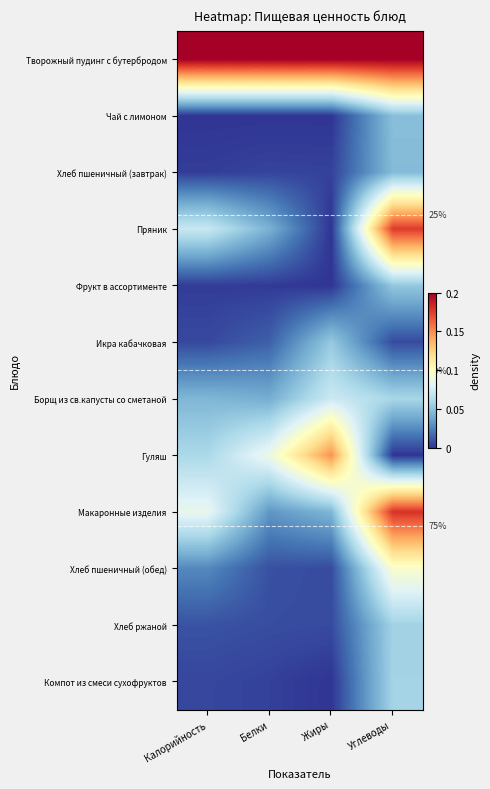

At which category does the chart reach its minimum across all series?

Калорийность